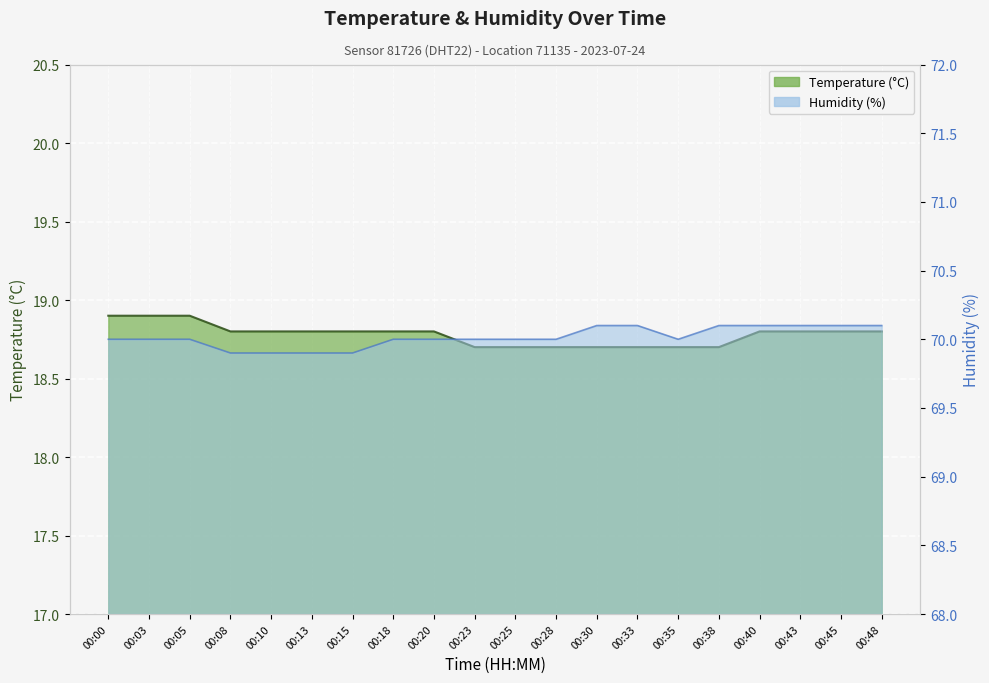

What is the value of the temperature point at the 12th from the left?

18.7